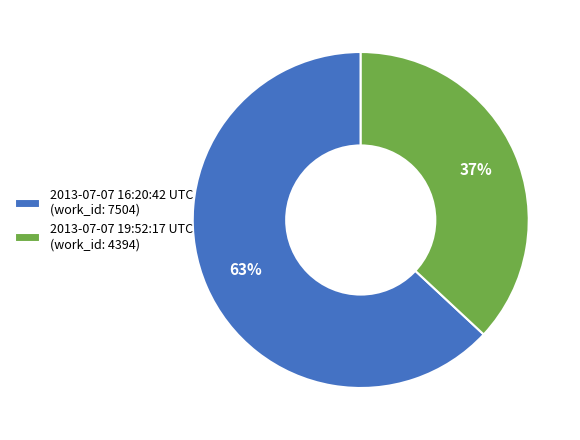

How many slices are in this pie chart?

2